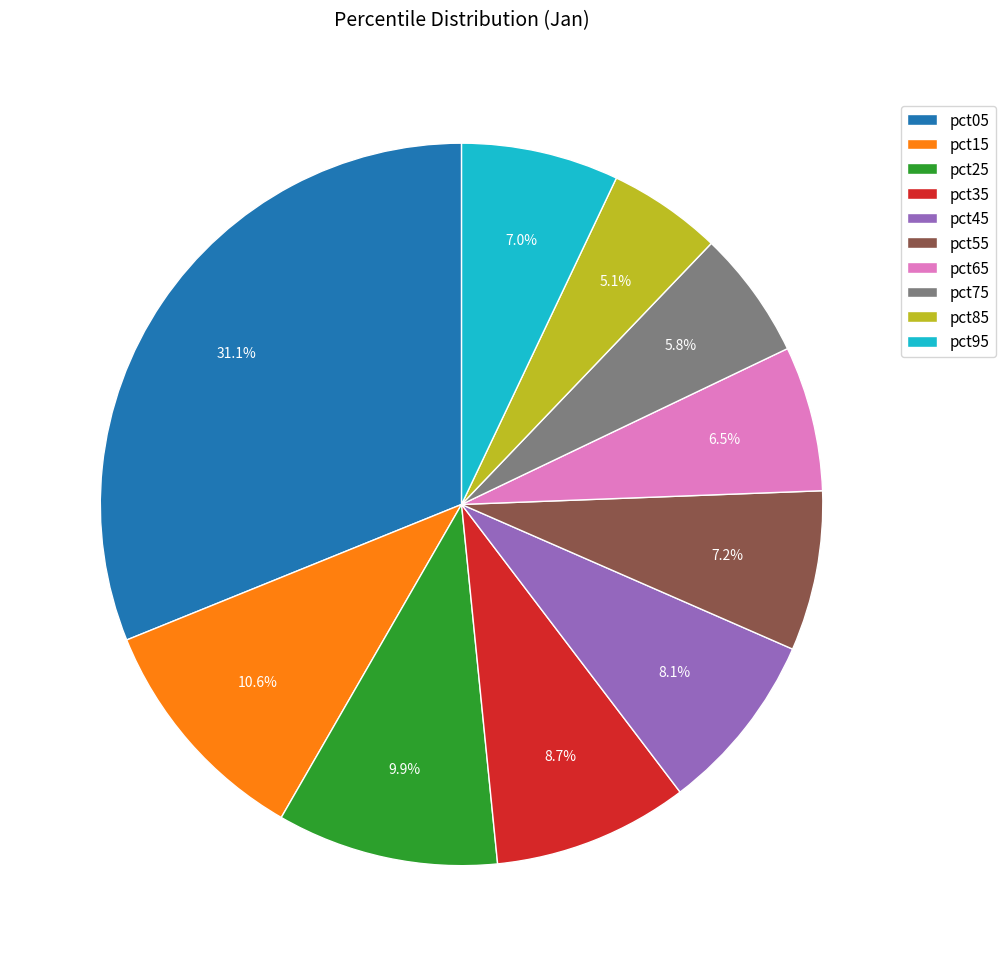

What percentage is the pct85 slice, to the nearest percent?

5%